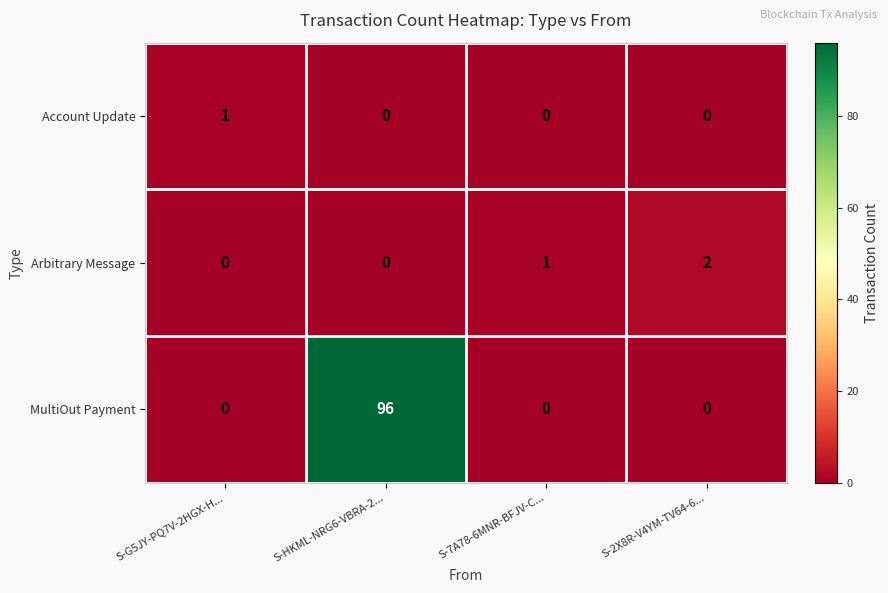

Which series has the widest spread of values?

MultiOut Payment